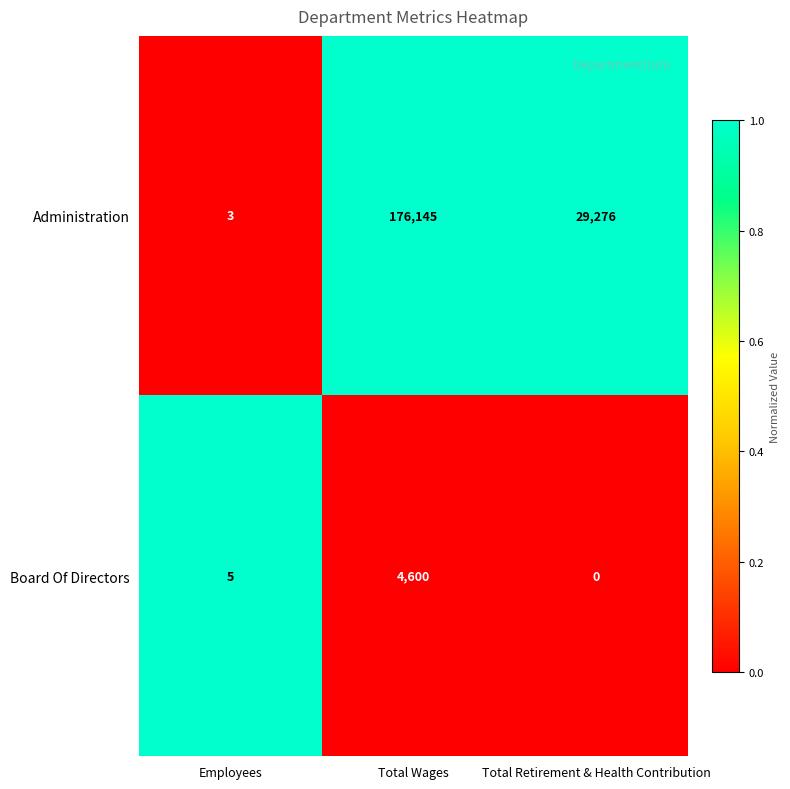

At which category is the sum across all series the highest?

Total Wages